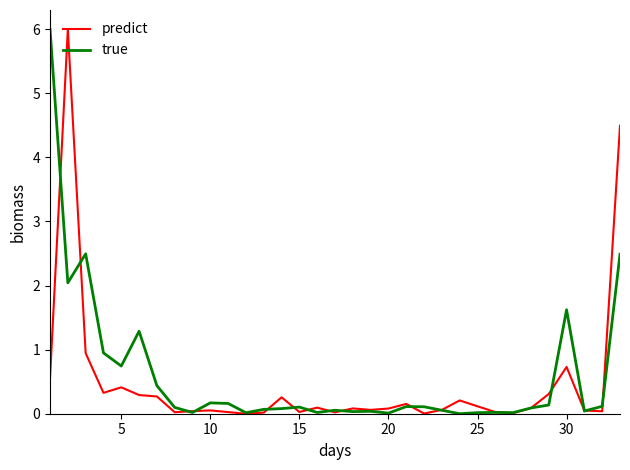

List the series in order of their overall mean, lowest first.

predict, true